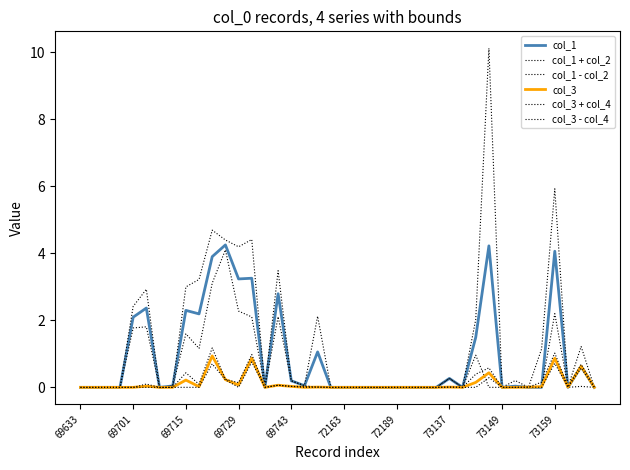

How many lines are shown in the chart?

6